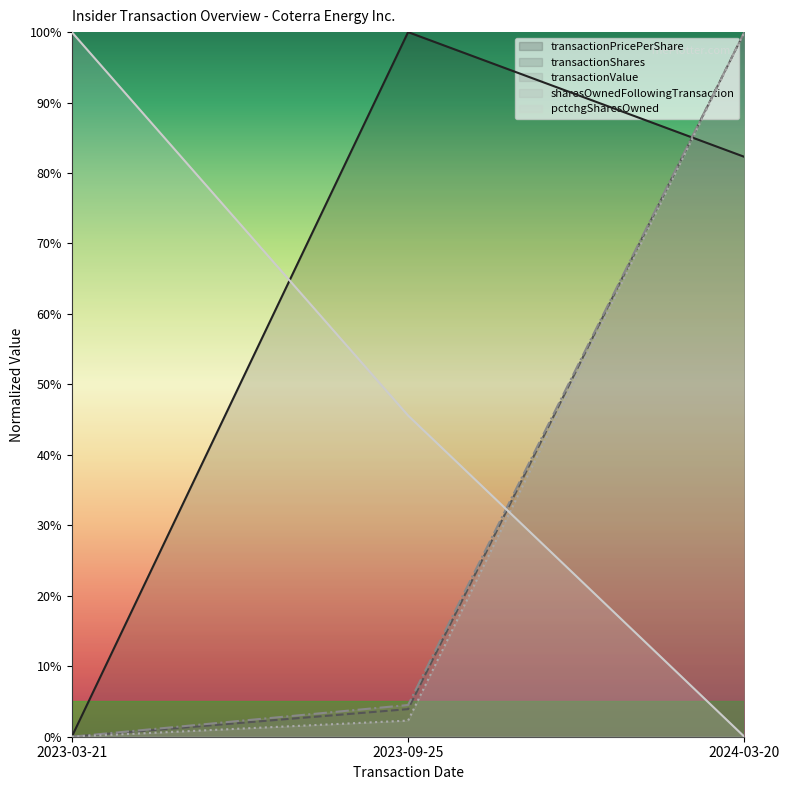

The transactionShares series shows 1.0 at 2024-03-20. True or false?

True